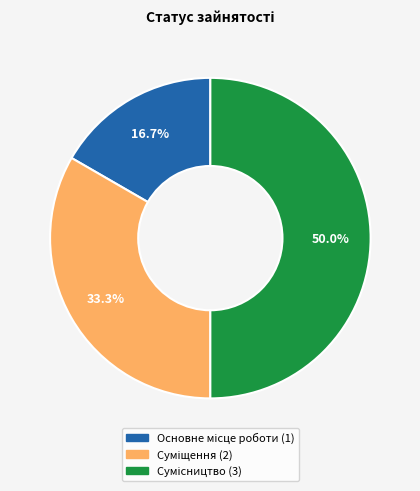

How many segments does this pie chart have?

3